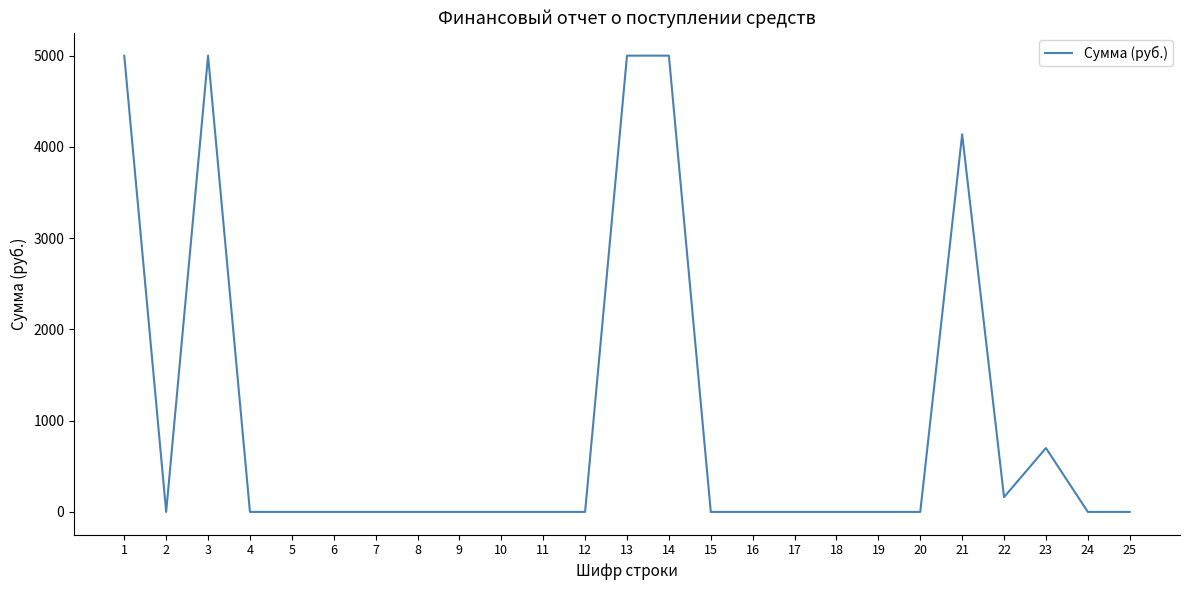

Is it true that the value at 10 is 0.0?

True